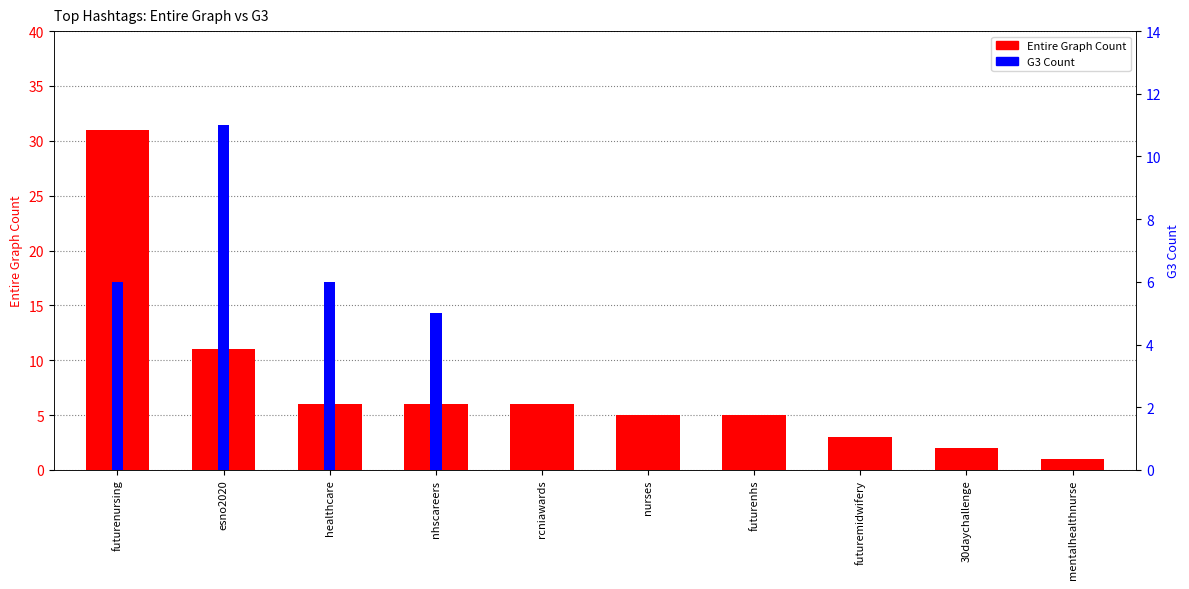

Count the number of categories in the chart.

10